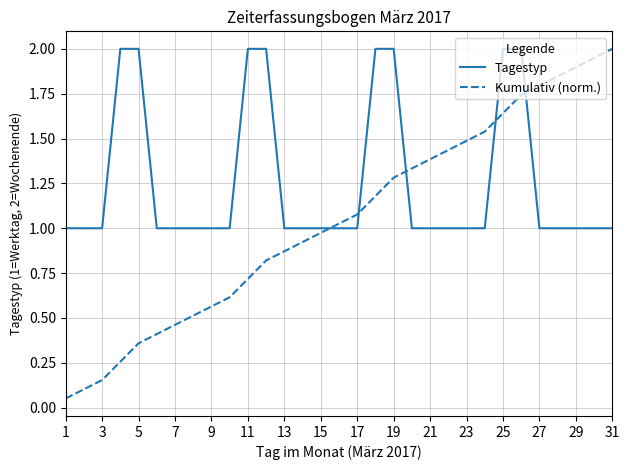

Which series has the largest total across all categories?

Tagestyp